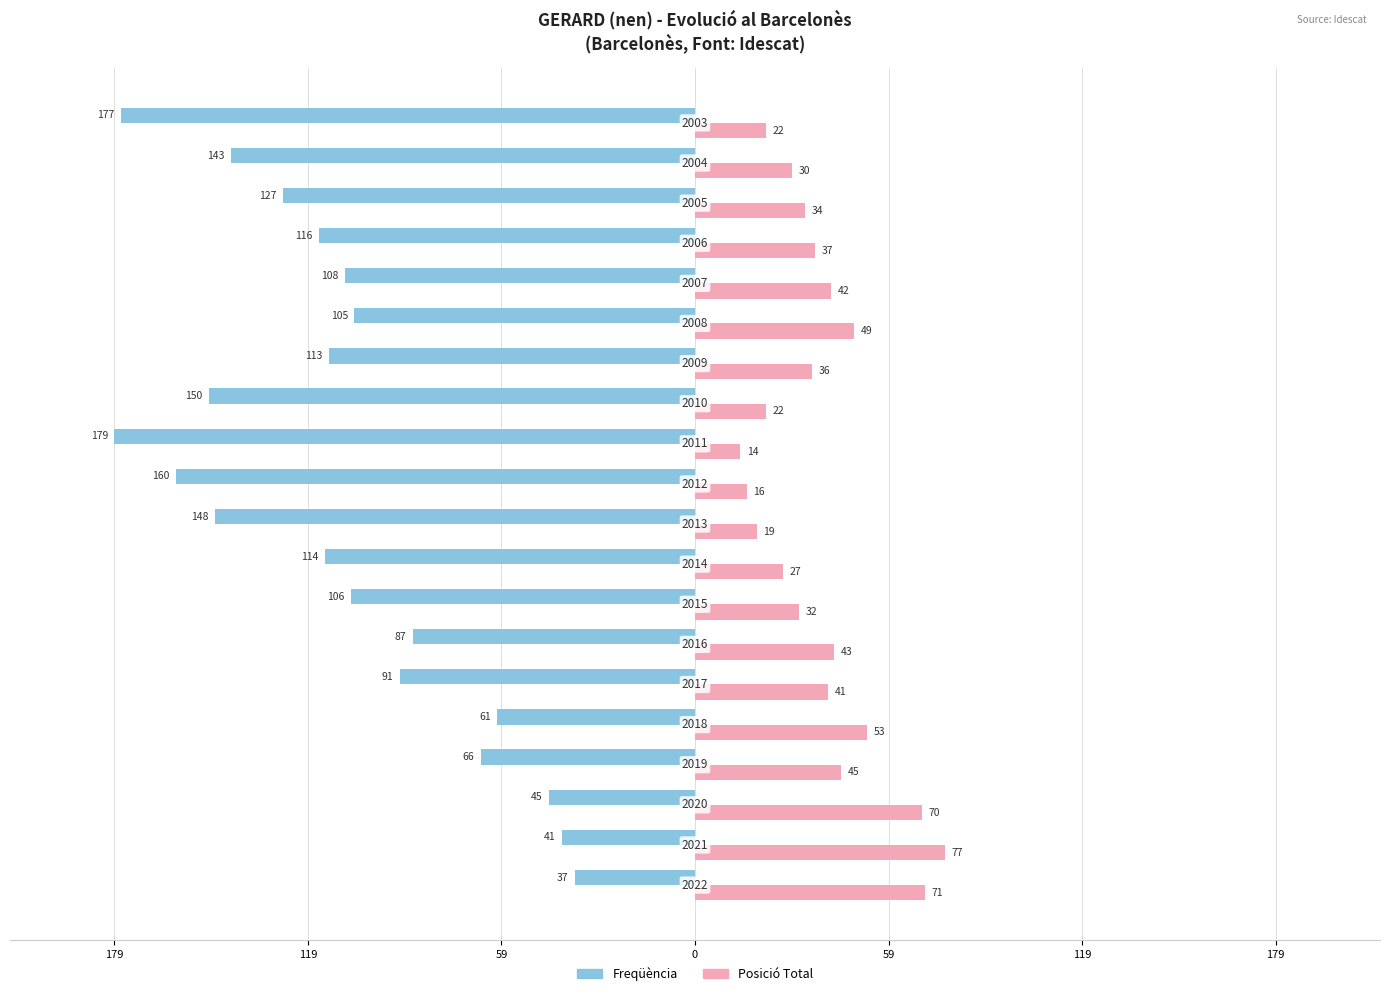

What is the difference between the second highest and second lowest values in the Posició Total series?

55